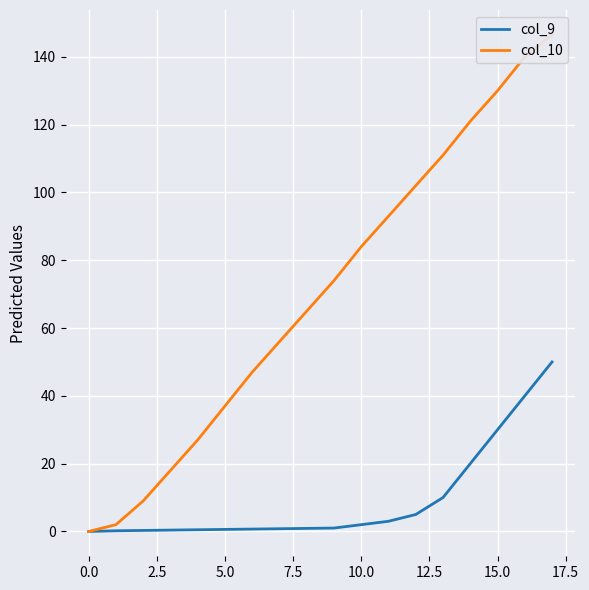

The col_10 series shows 169.7 at 12. True or false?

False